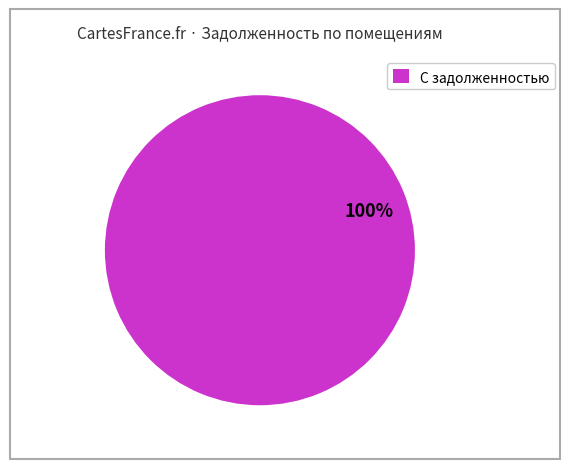

What percentage is the С задолженностью slice, to the nearest percent?

100%